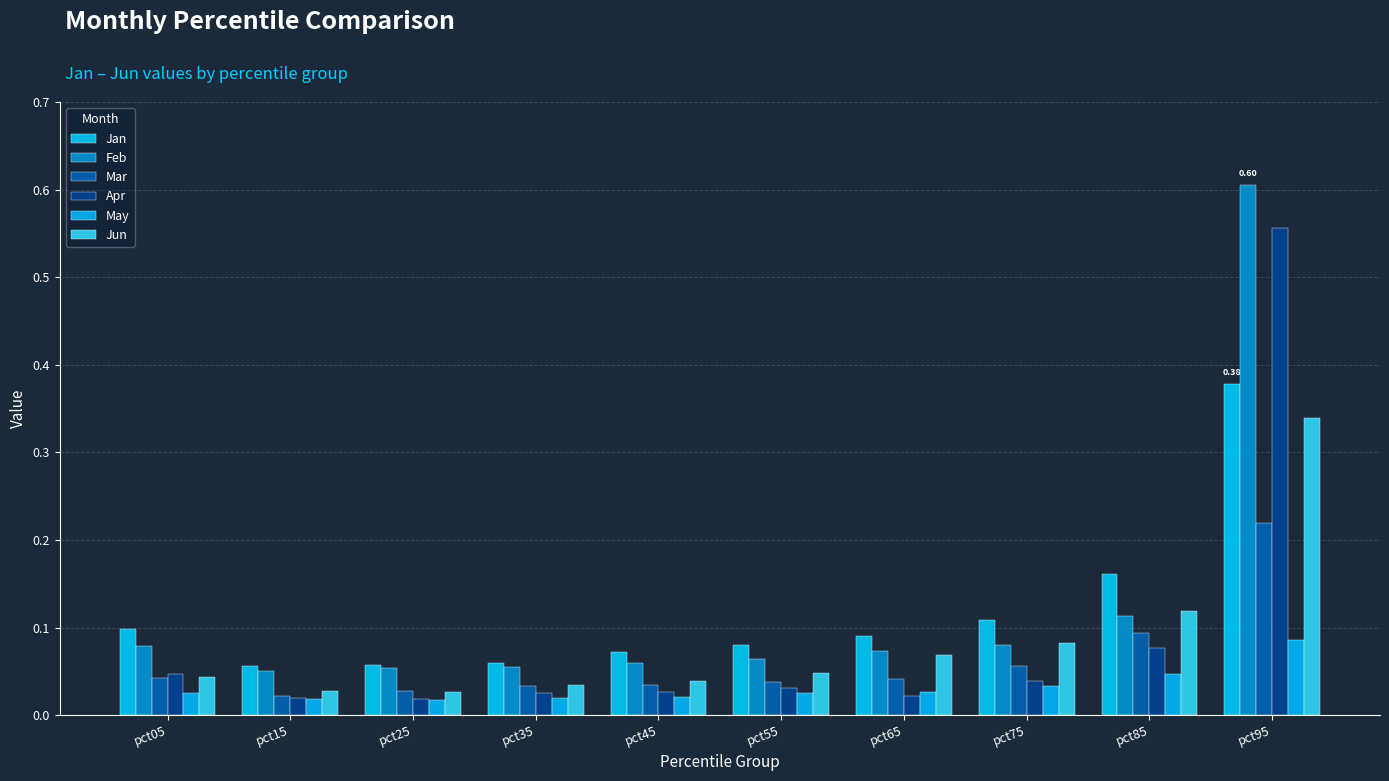

At which category is the sum across all series the highest?

pct95